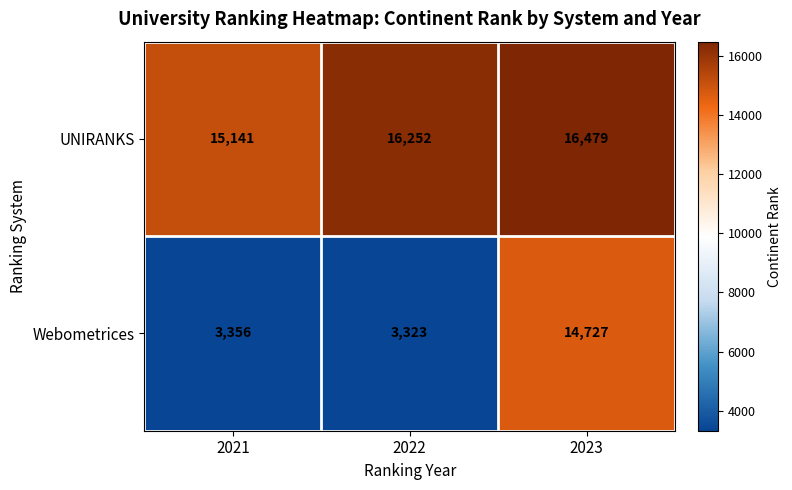

Where is UNIRANKS nearest to the value 15810?

2022